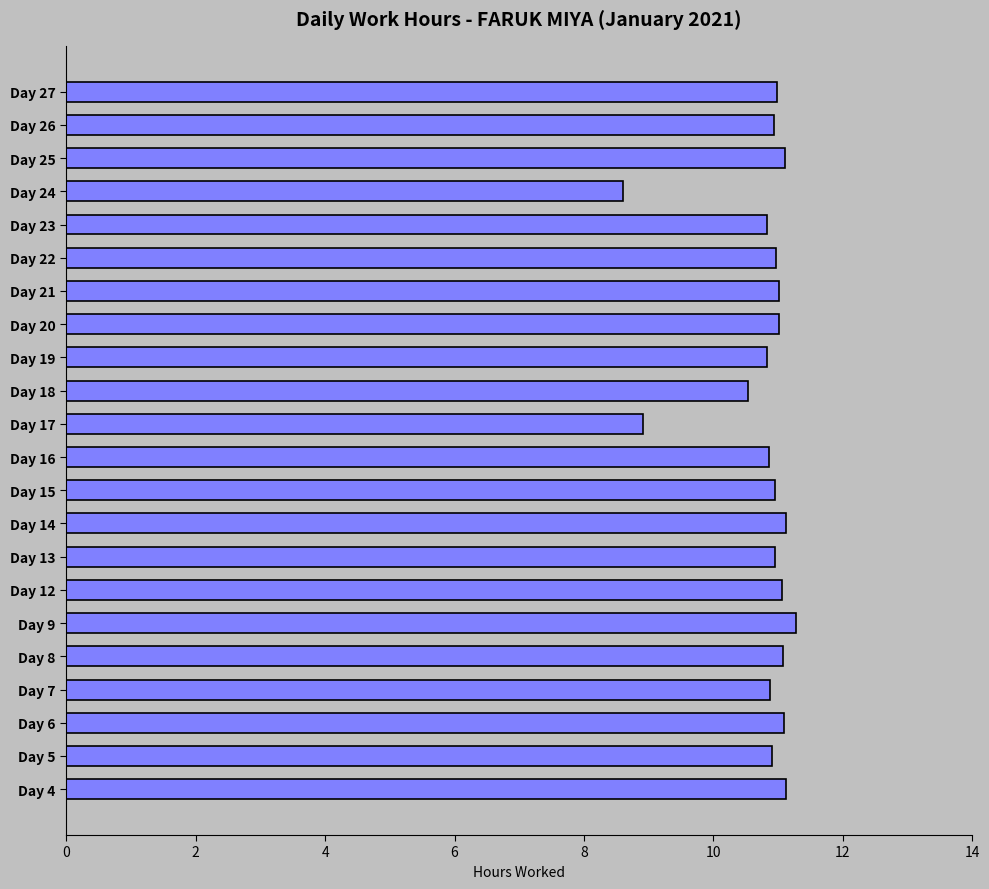

What is the sum of all values?

237.0